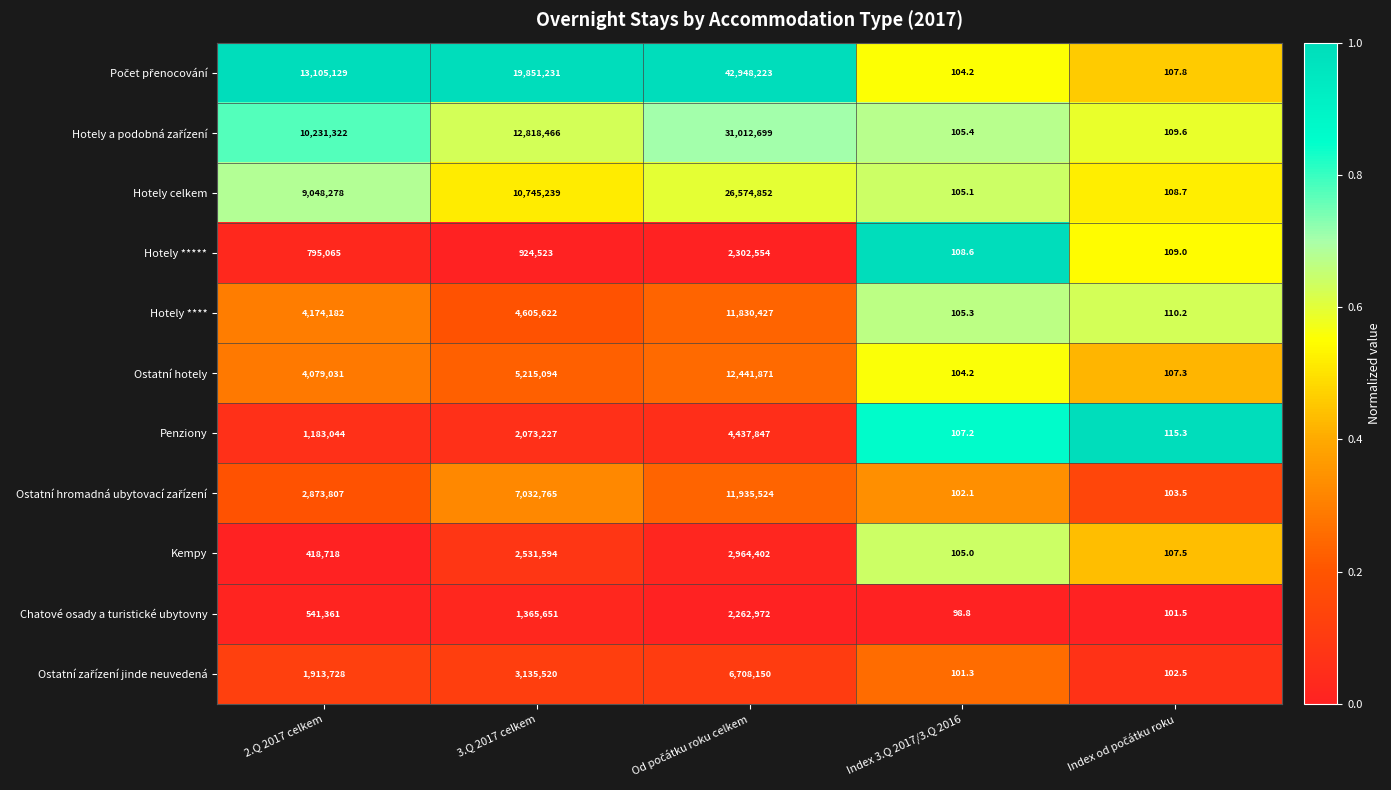

What is the difference between the highest and lowest values at 3.Q 2017 celkem?

18926708.0